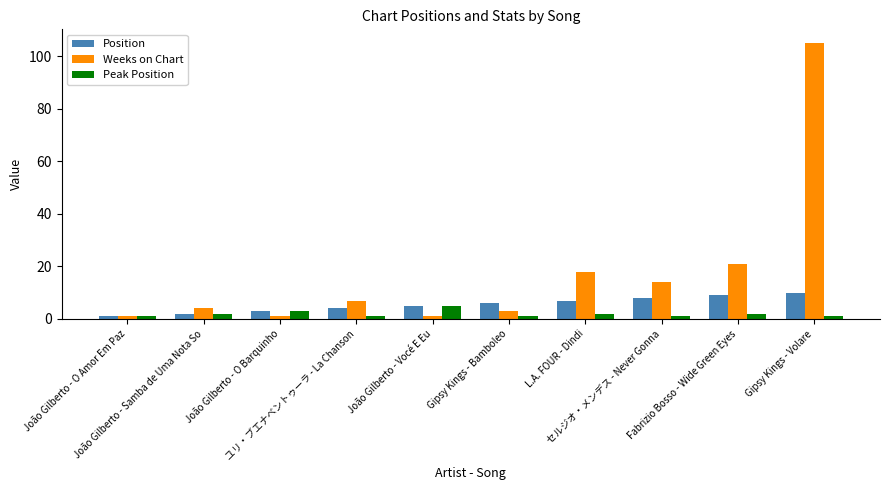

List the series in order of their overall mean, lowest first.

Peak Position, Position, Weeks on Chart